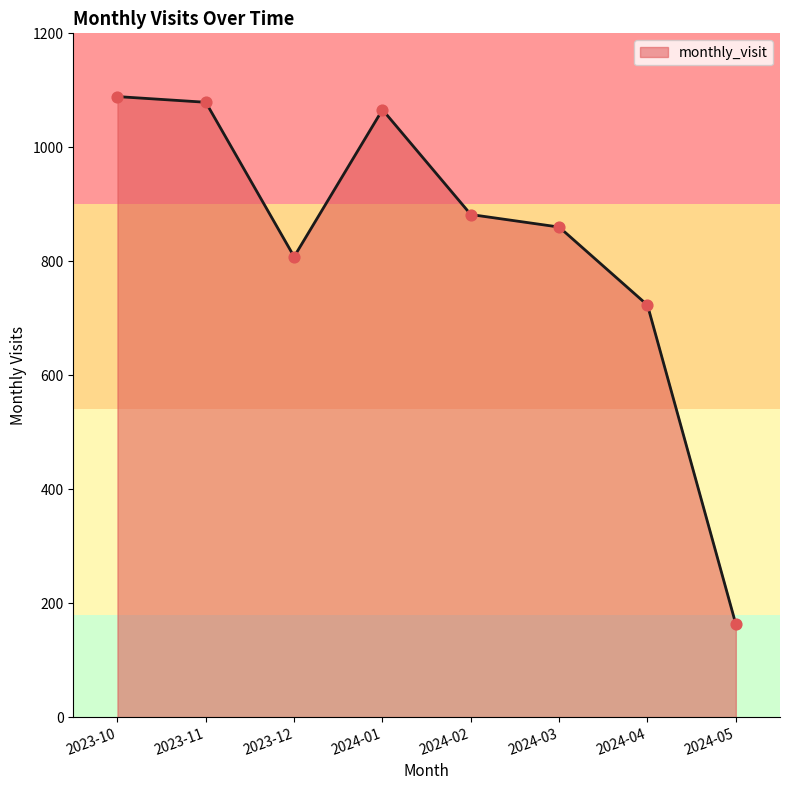

What is the change in value from 2023-12 to 2024-02?

+74